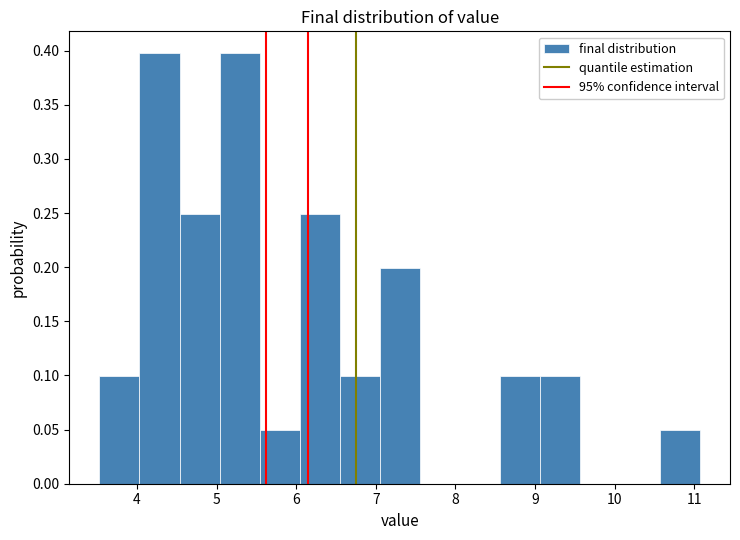

Reading left to right, list every bar in this chart as the range it spans on the x-axis followed by its height. Neither the bar edges nor the heights are printed on the chart, so give them approximately, as read against the axes.

3.5 to 4.0: 0.10
4.0 to 4.5: 0.40
4.5 to 5.0: 0.25
5.0 to 5.5: 0.40
5.5 to 6.0: 0.05
6.0 to 6.5: 0.25
6.5 to 7.0: 0.10
7.0 to 7.6: 0.20
7.6 to 8.1: 0
8.1 to 8.6: 0
8.6 to 9.1: 0.10
9.1 to 9.6: 0.10
9.6 to 10.1: 0
10.1 to 10.6: 0
10.6 to 11.1: 0.05